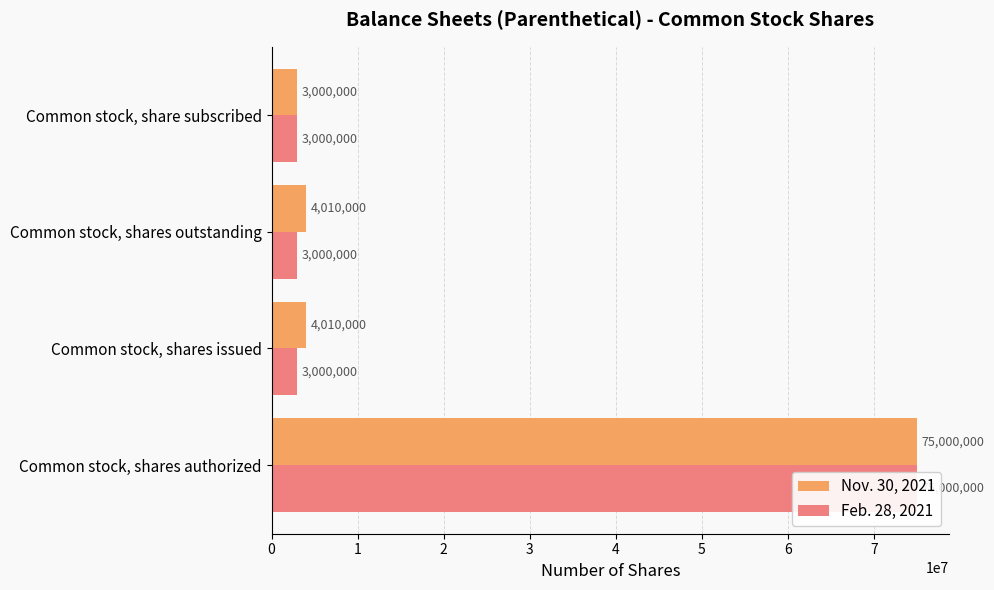

What is the difference between the maximum and second lowest values in the Nov. 30, 2021 series?

70990000